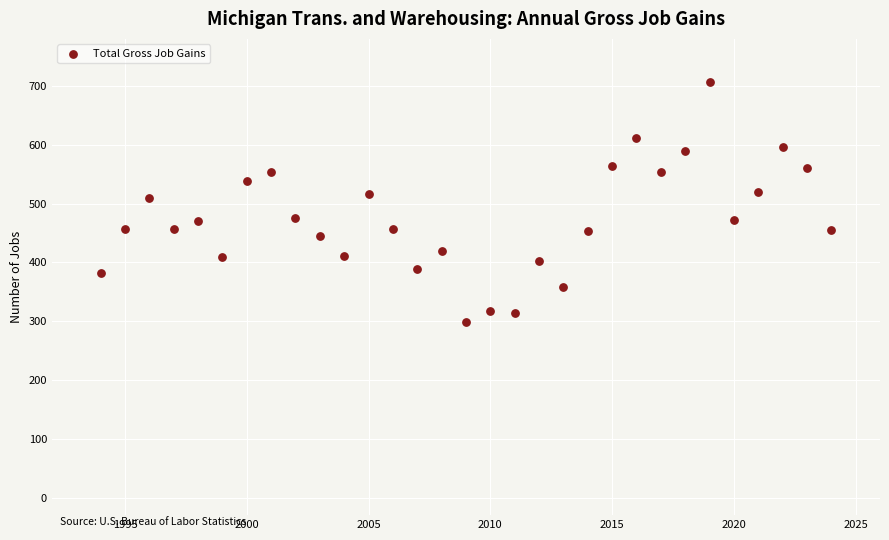

What is the range of Y values (max minus min)?

408